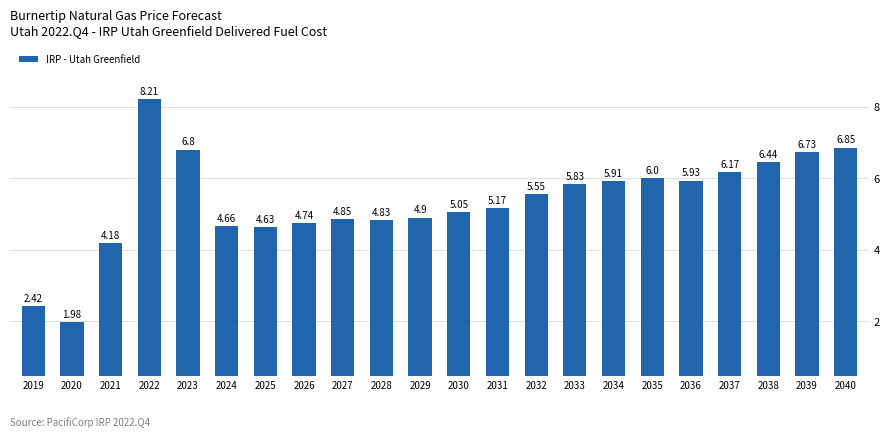

Are the bars grouped side by side (vs. stacked)?

No